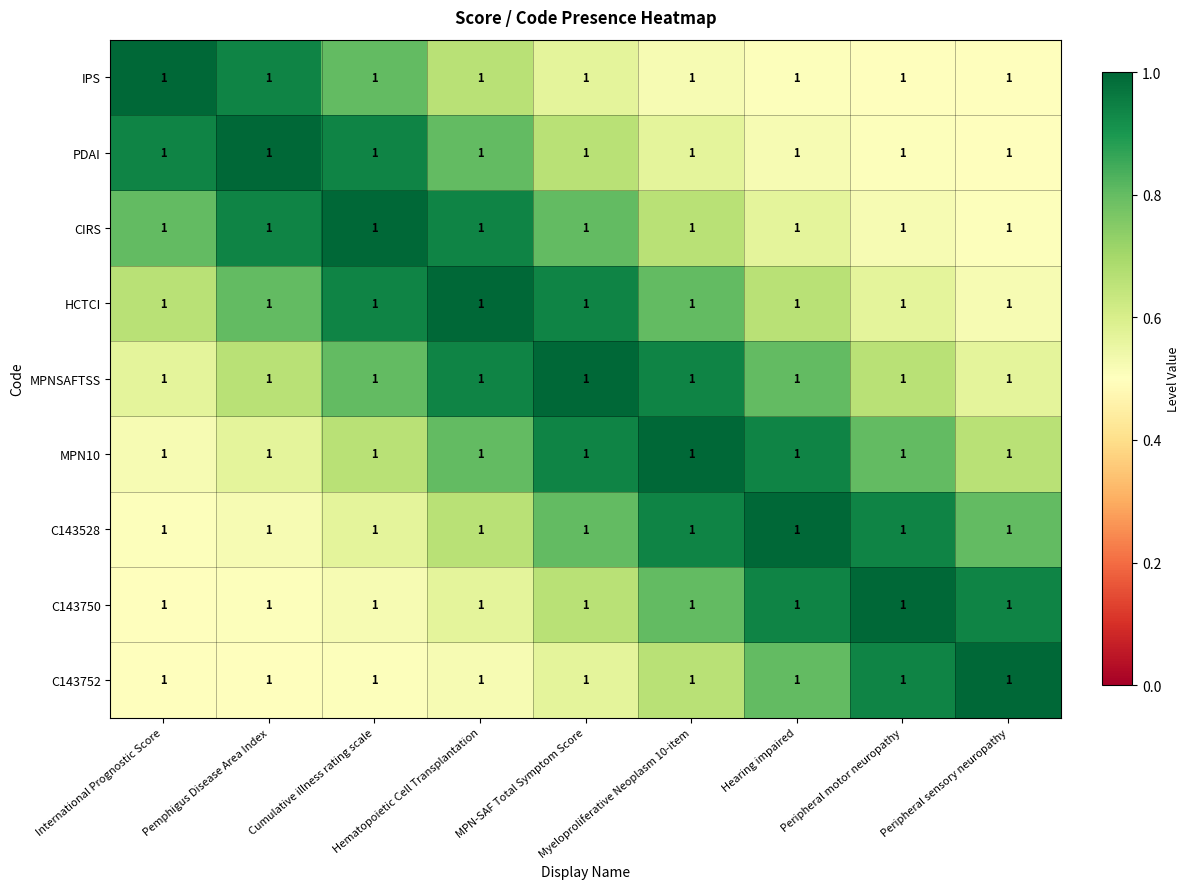

Is it true that C143752 equals 1.2 at Hearing impaired?

False